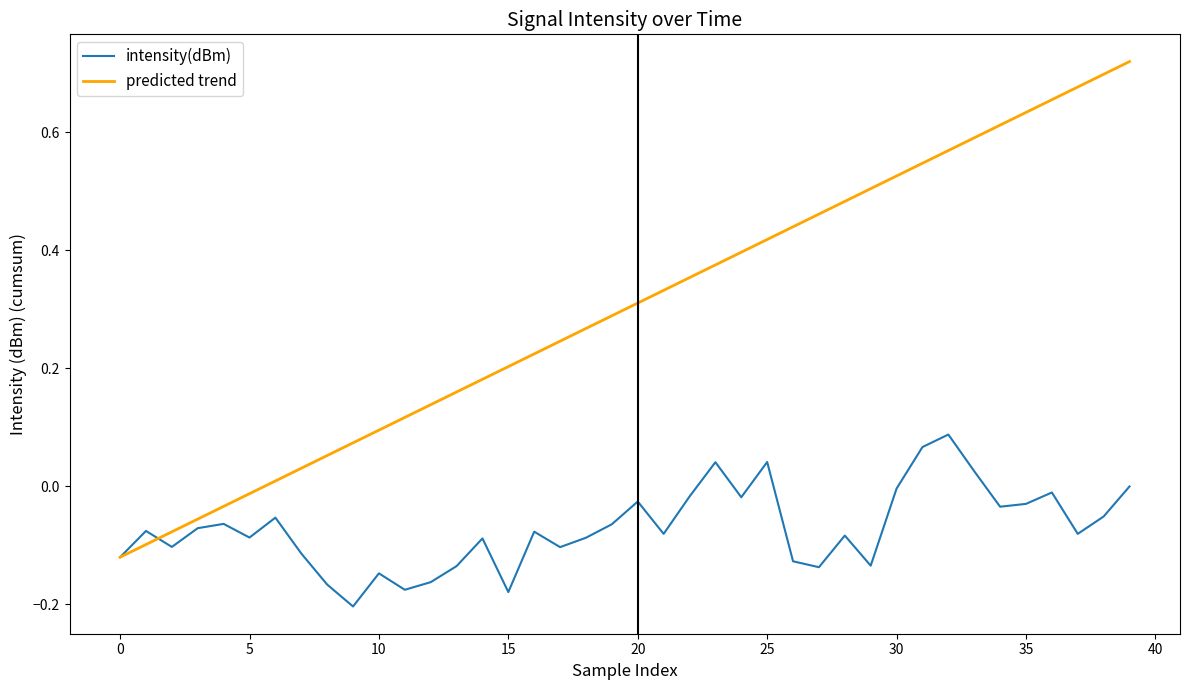

Which series has the largest total across all categories?

predicted trend